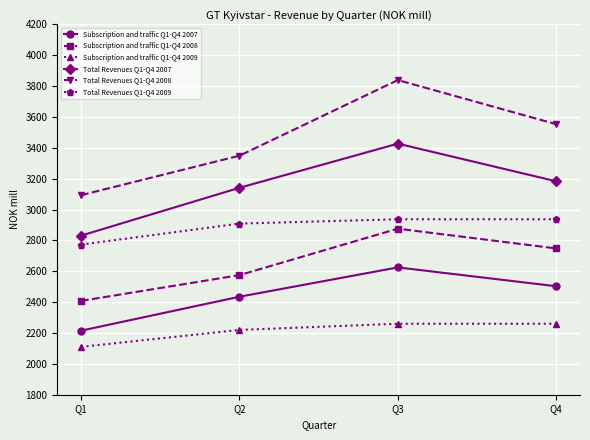

How many categories are shown in the chart?

4